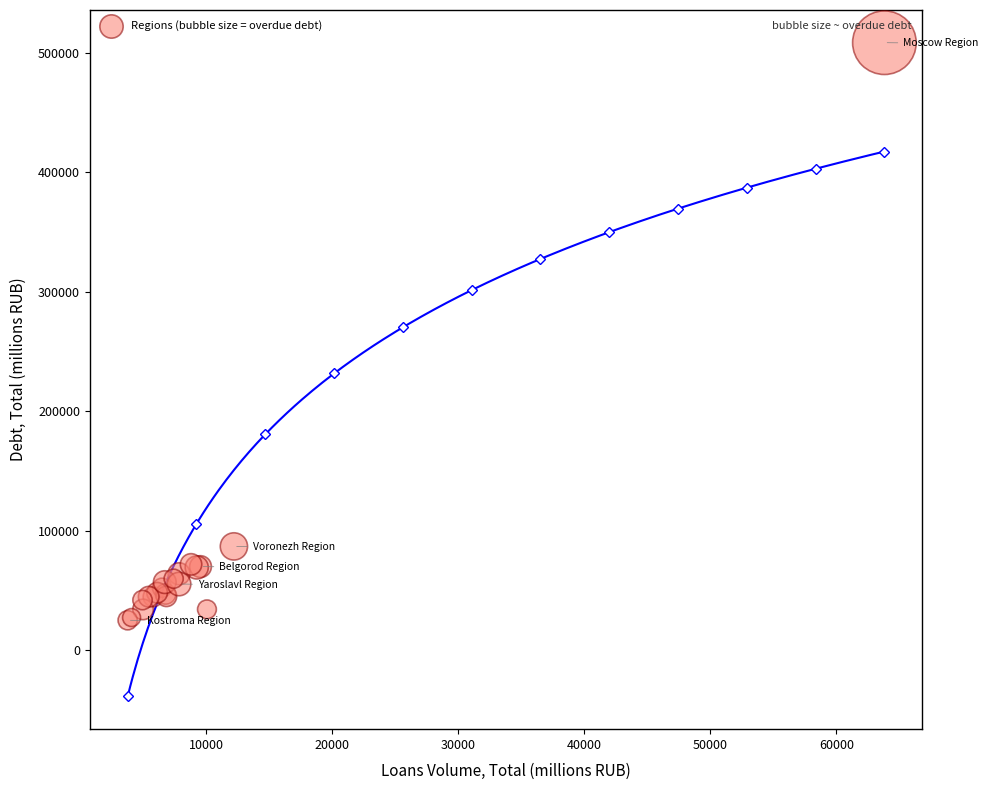

What Y value in the scatter plot is closest to 266715?

86673